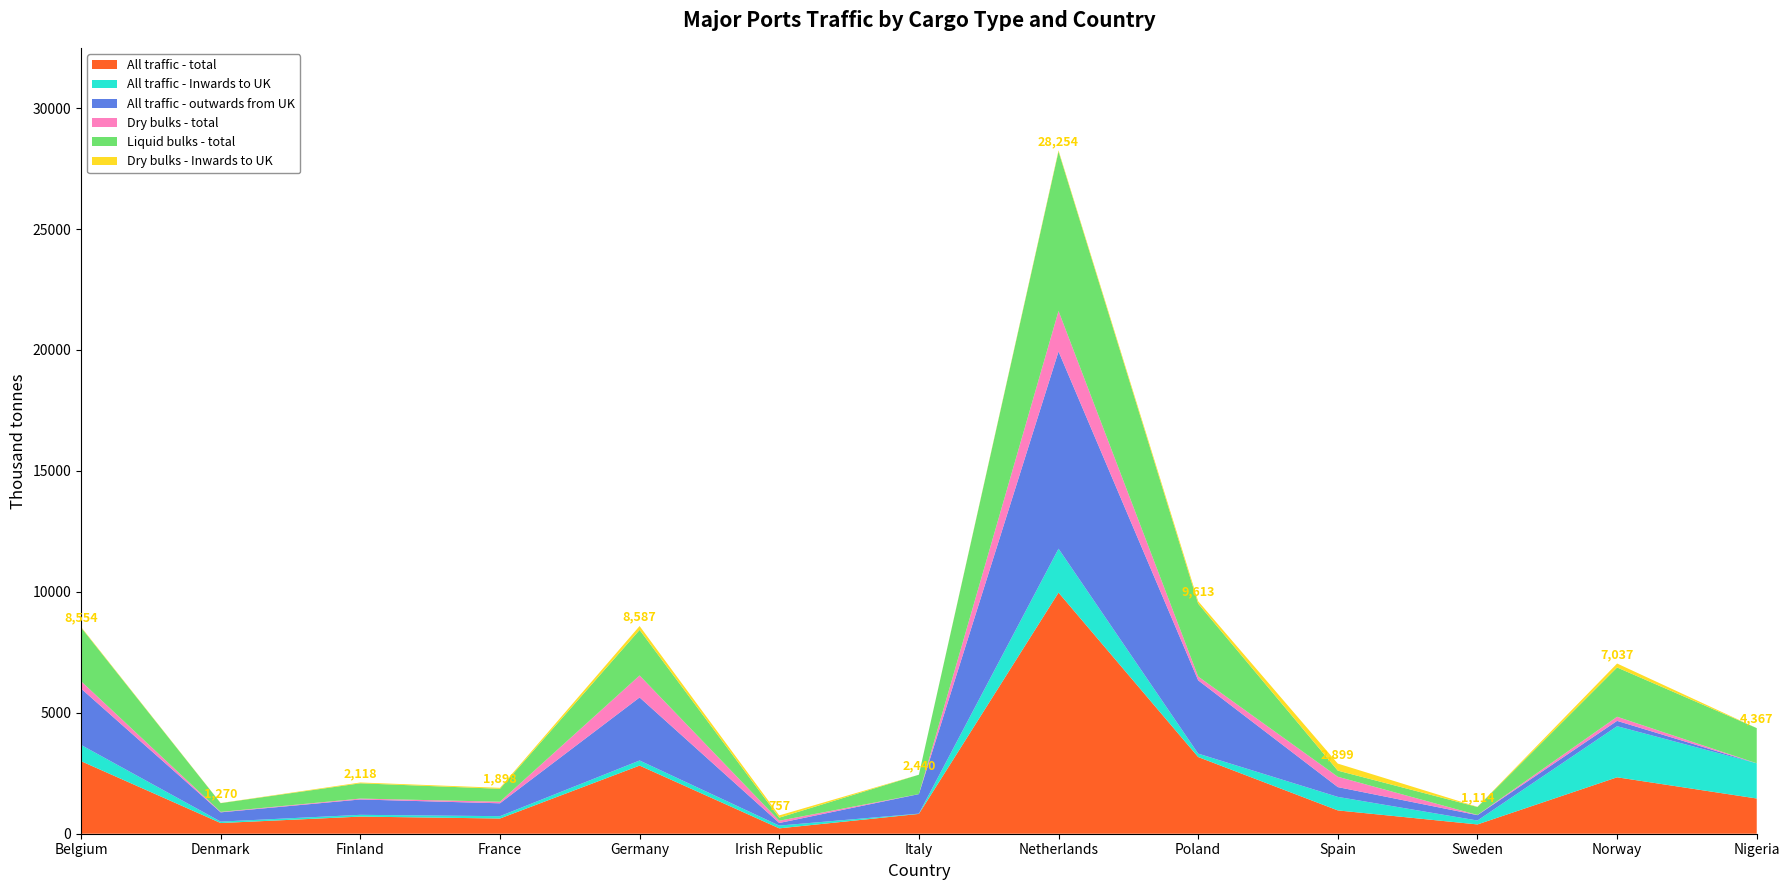

Reading right to left, what are all the values shown in this chart?

All traffic - total: Nigeria=1456	Norway=2333	Sweden=384	Spain=964	Poland=3171	Netherlands=9969	Italy=819	Irish Republic=222	Germany=2817	France=629	Finland=708	Denmark=442	Belgium=3001
All traffic - Inwards to UK: Nigeria=1455	Norway=2113	Sweden=162	Spain=559	Poland=141	Netherlands=1815	Italy=12	Irish Republic=114	Germany=211	France=97	Finland=73	Denmark=59	Belgium=671
All traffic - outwards from UK: Nigeria=1	Norway=220	Sweden=222	Spain=405	Poland=3030	Netherlands=8154	Italy=807	Irish Republic=108	Germany=2606	France=532	Finland=635	Denmark=383	Belgium=2330
Dry bulks - total: Nigeria=0	Norway=170	Sweden=8	Spain=427	Poland=157	Netherlands=1676	Italy=0	Irish Republic=93	Germany=909	France=65	Finland=37	Denmark=18	Belgium=305
Liquid bulks - total: Nigeria=1455	Norway=2038	Sweden=330	Spain=253	Poland=3014	Netherlands=6592	Italy=802	Irish Republic=127	Germany=1884	France=535	Finland=632	Denmark=362	Belgium=2220
Dry bulks - Inwards to UK: Nigeria=0	Norway=163	Sweden=8	Spain=291	Poland=100	Netherlands=48	Italy=0	Irish Republic=93	Germany=160	France=40	Finland=33	Denmark=6	Belgium=27